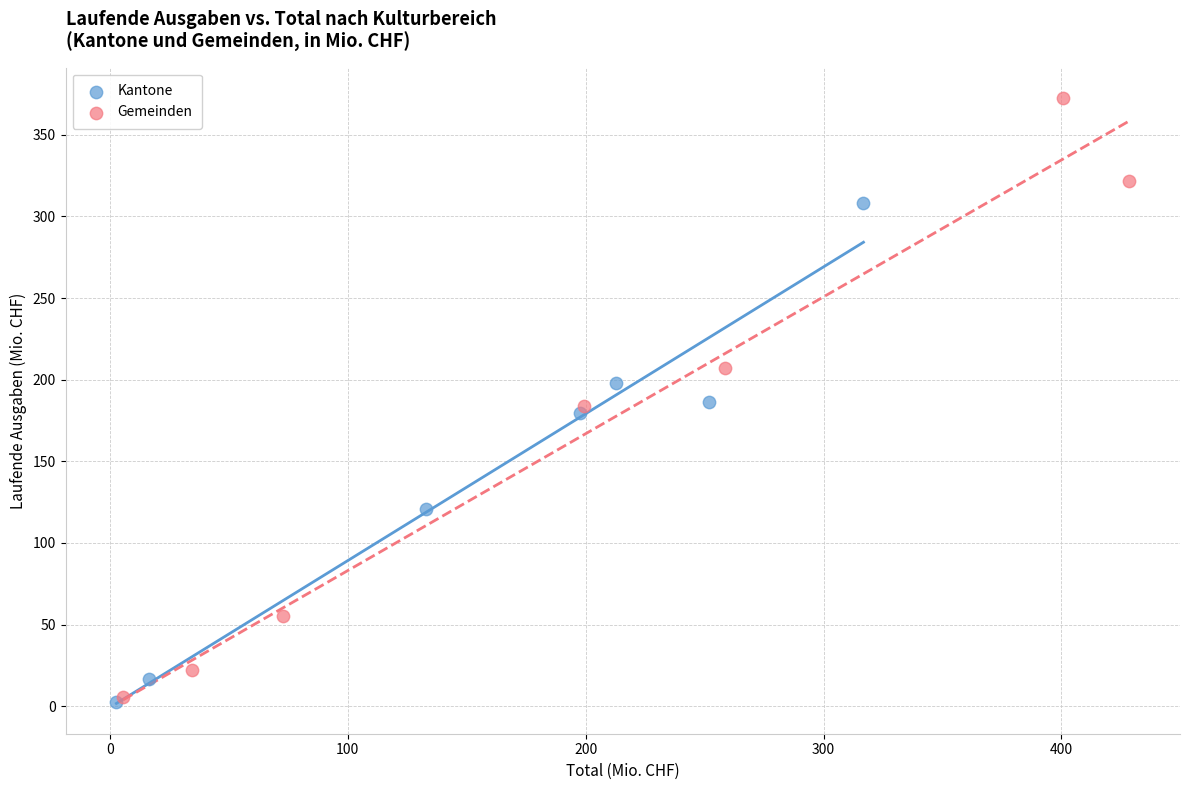

What are all the series names shown in the legend?

Kantone, Gemeinden